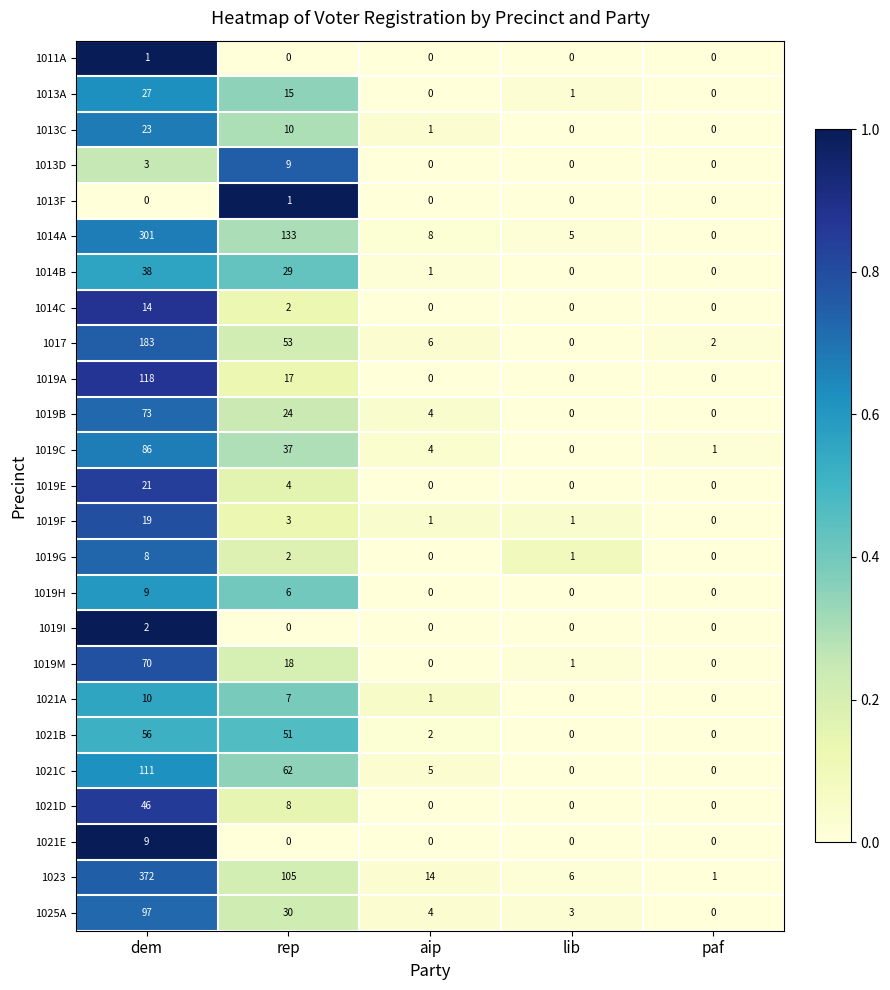

The value of 1019C at dem is 86. True or false?

True